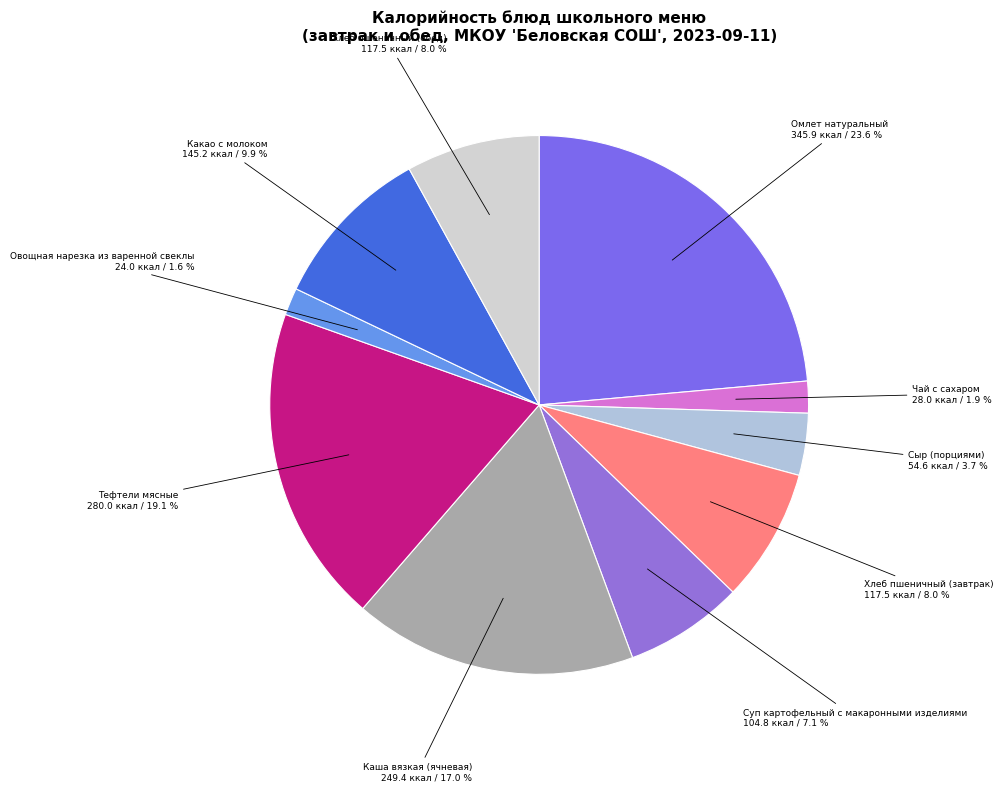

The Тефтели мясные slice represents 10% of the pie. True or false?

False